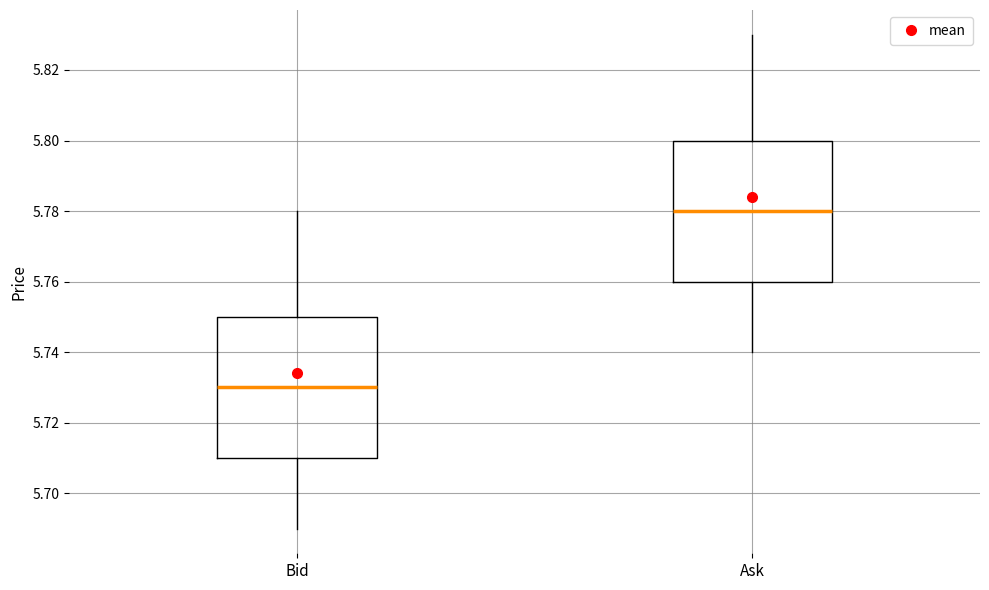

Reading left to right, transcribe this box plot: for each box, give where its median line is, the range the box spans, and where its two whiskers end, as read against the y-axis. The values are not printed on the chart, so give them approximately, as read against the axis.

Bid: median 5.73, box 5.71 to 5.75, whiskers 5.69 to 5.78
Ask: median 5.78, box 5.76 to 5.80, whiskers 5.74 to 5.83